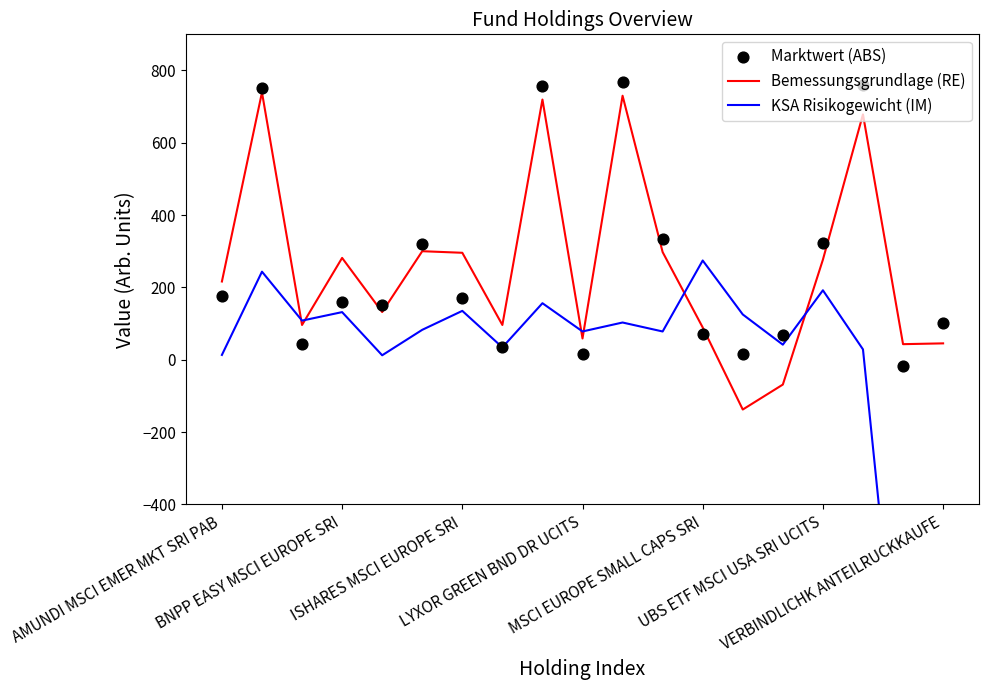

At how many categories does at least one series exceed -895?

19